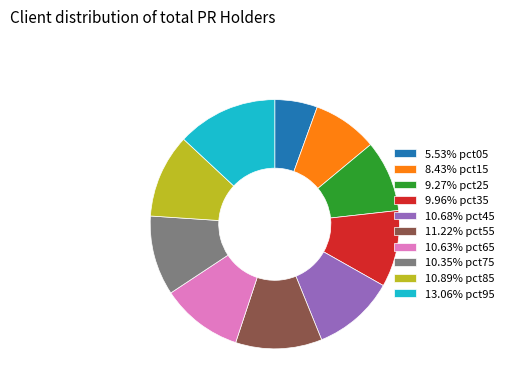

Combined, do 10.68% pct45 and 10.63% pct65 account for over 50%?

No